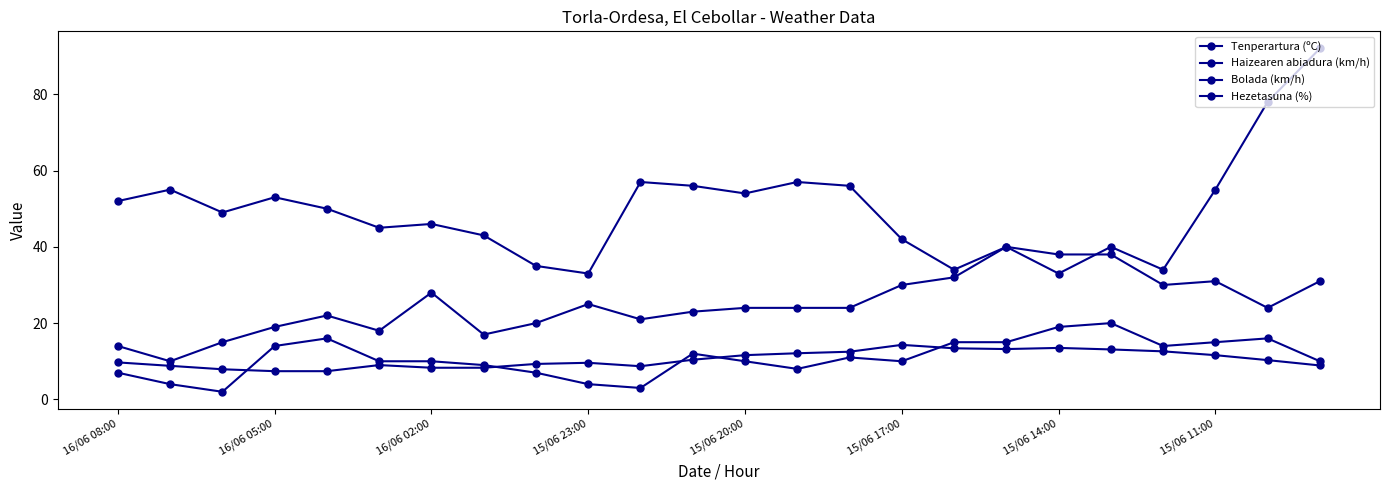

What is the maximum value shown in the chart?

92.0